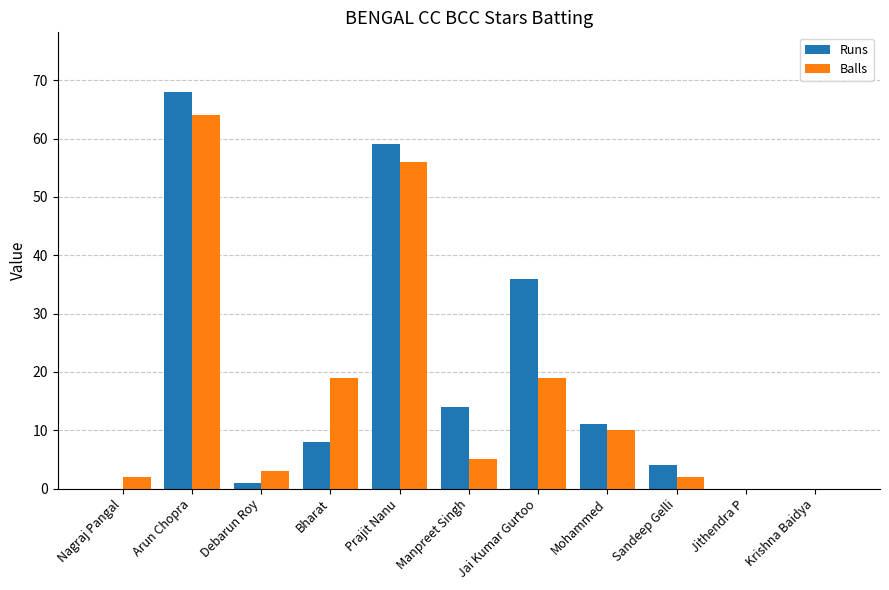

What value does the Balls series have at Jai Kumar Gurtoo?

19